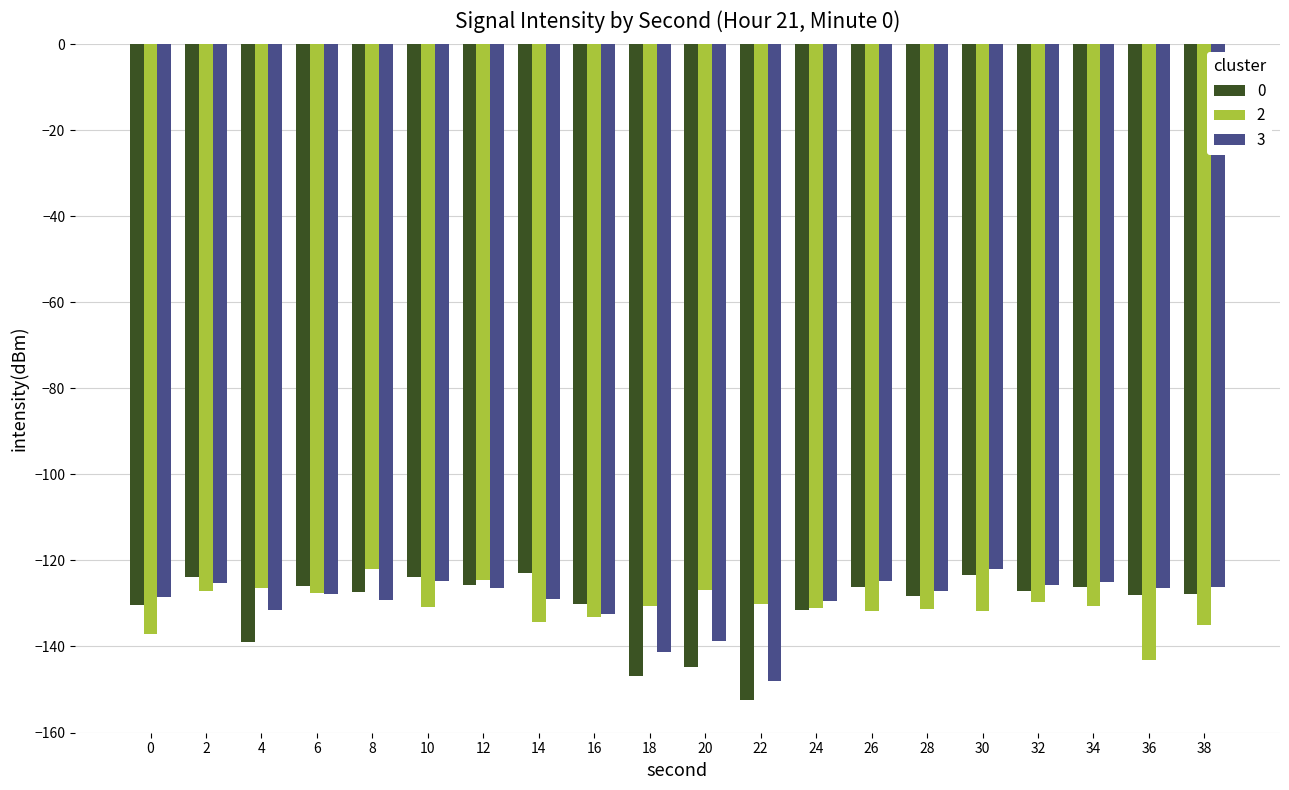

Count the number of data series in this chart.

3